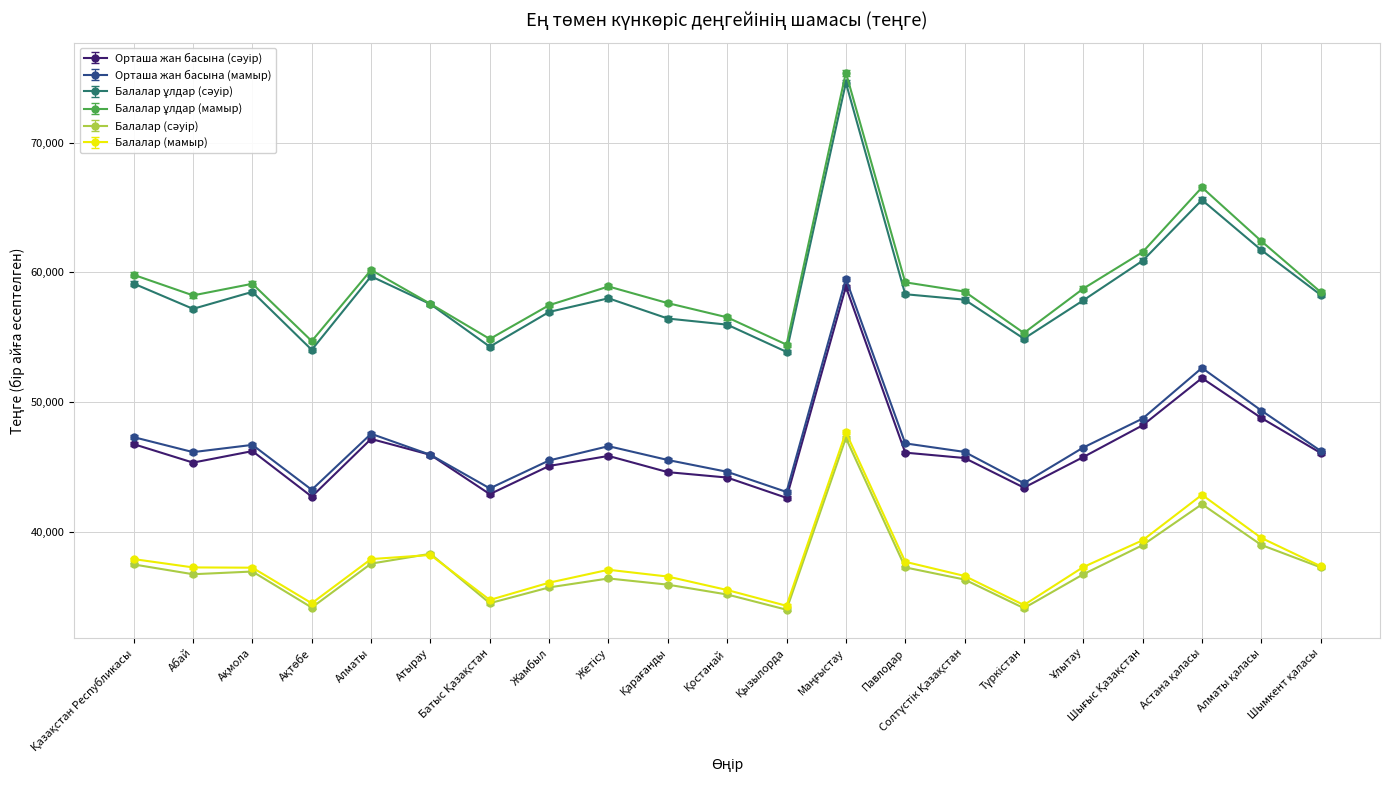

What is the label of the 6th point from the left?

Атырау